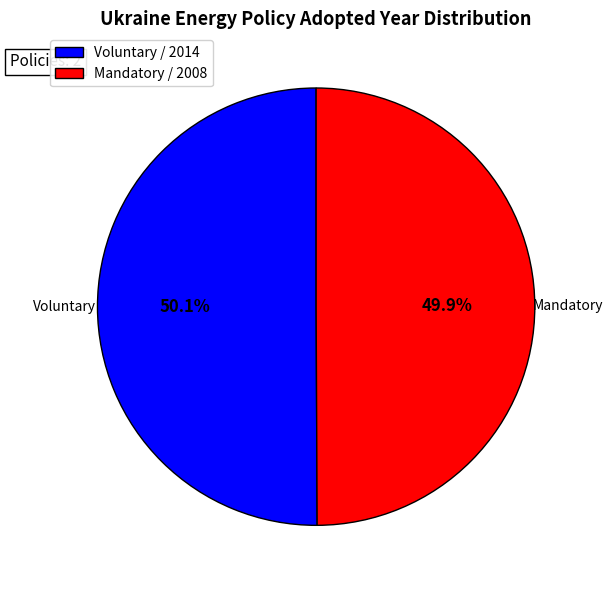

How many slices are in this pie chart?

2